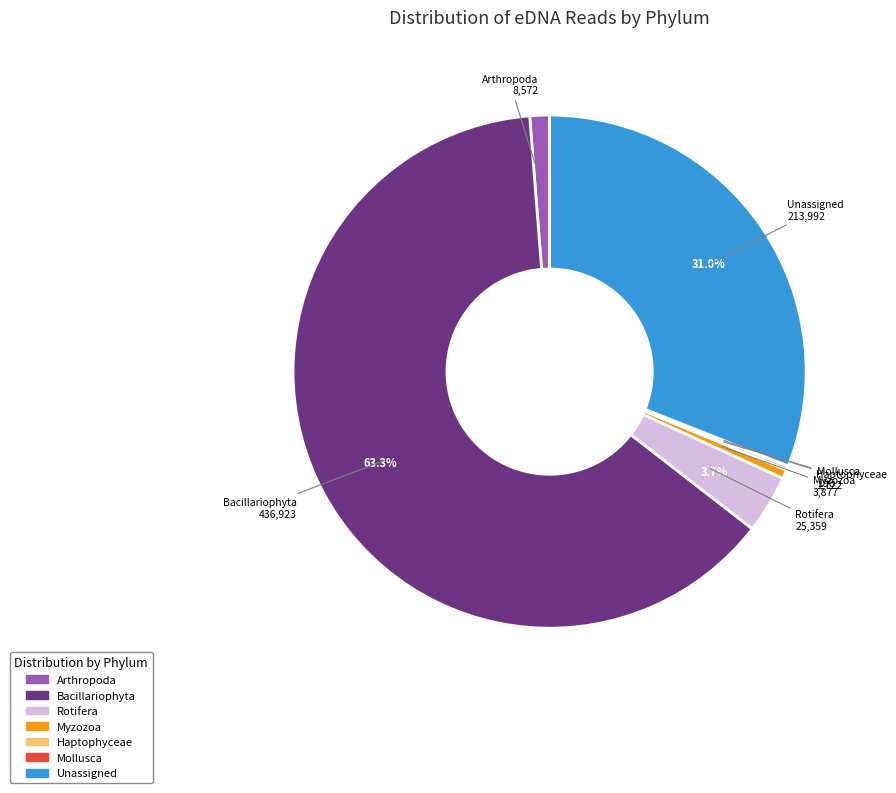

Which has a higher value, Rotifera or Unassigned?

Unassigned